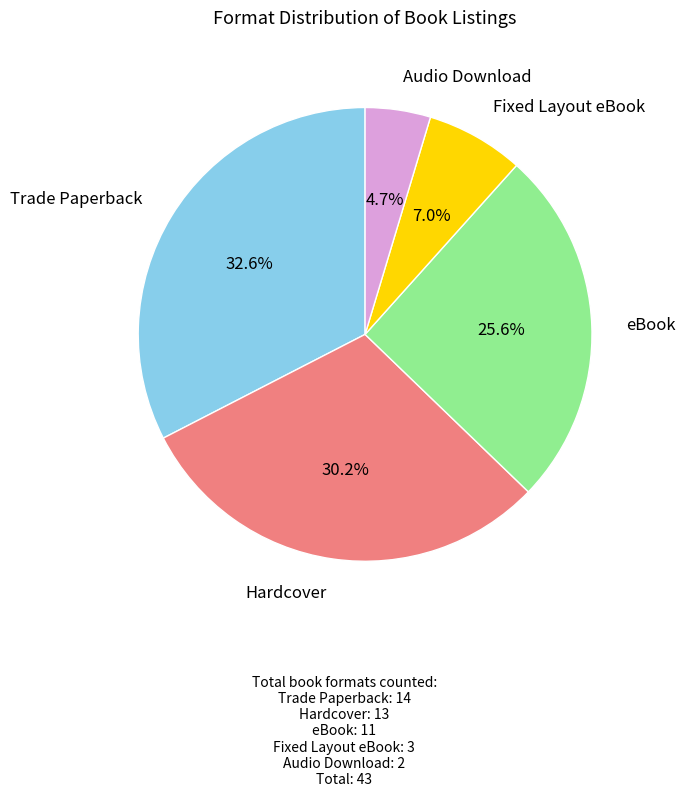

Does any single category account for the majority?

No